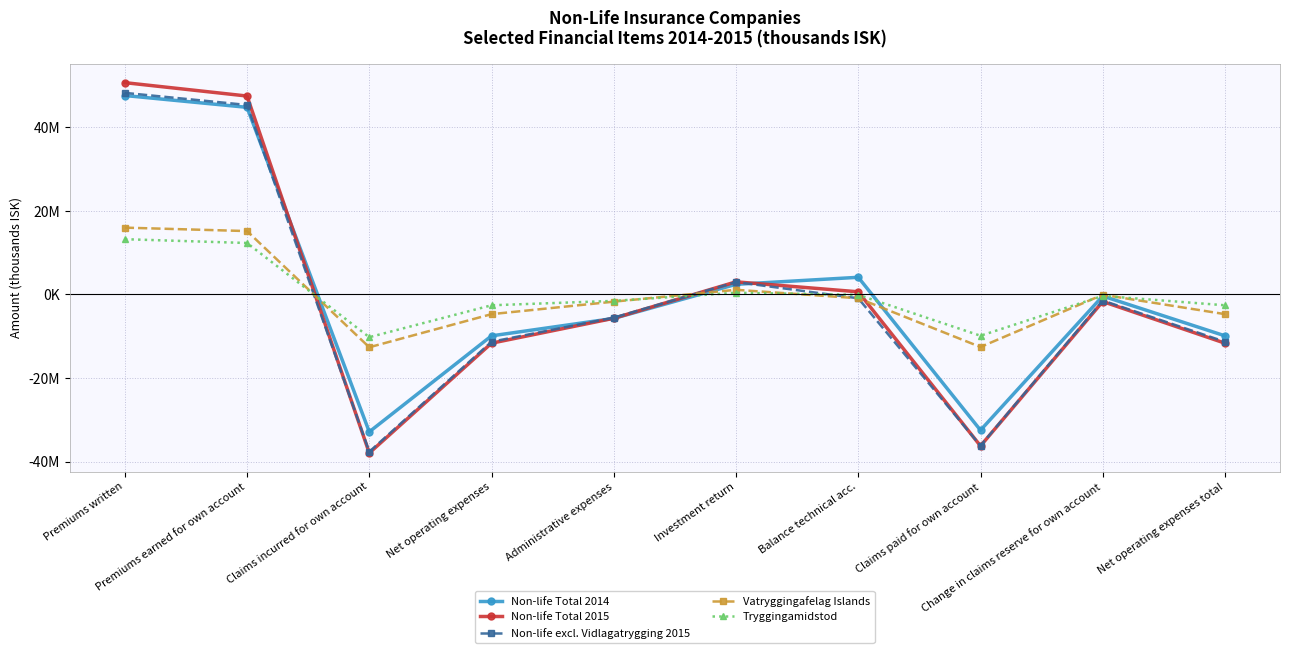

The Vatryggingafelag Islands series shows -6629190.8 at Net operating expenses. True or false?

False